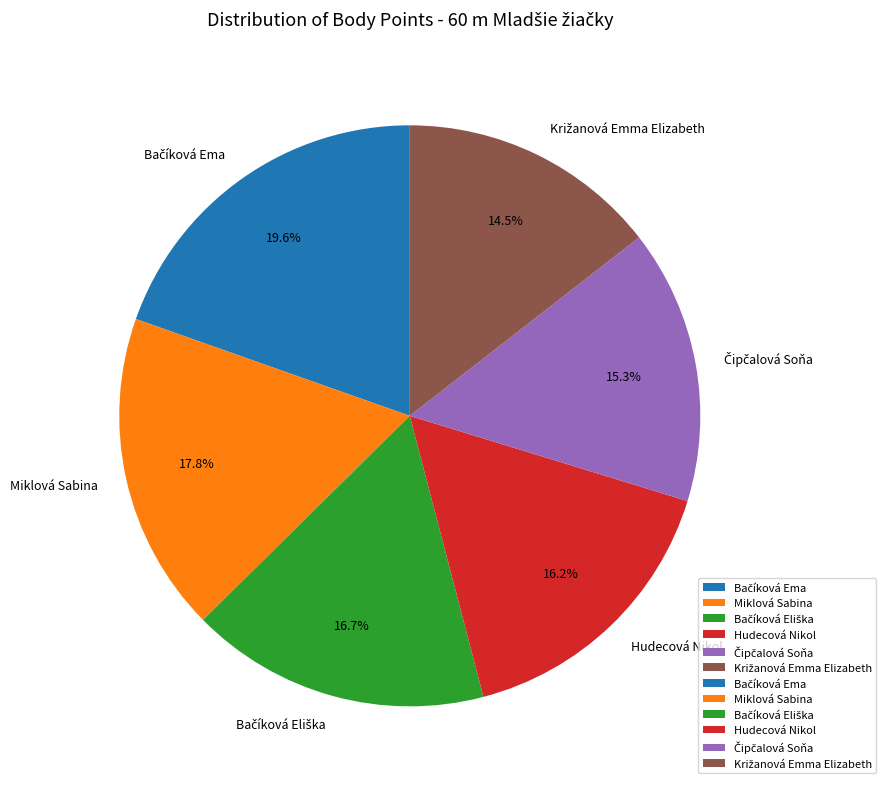

How much of the chart is everything except Miklová Sabina?

82.2%